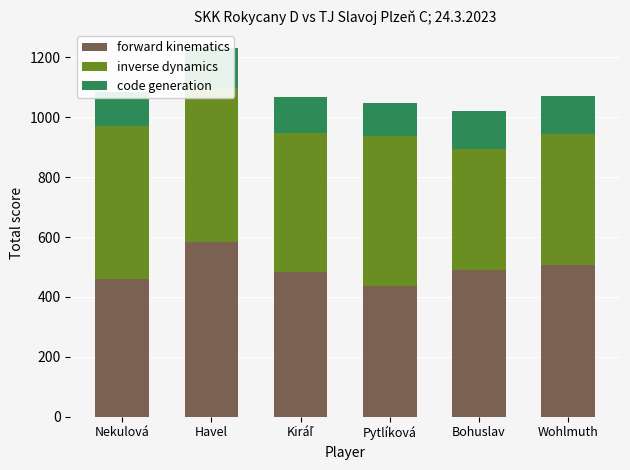

The forward kinematics series shows 460 at Nekulová. True or false?

True